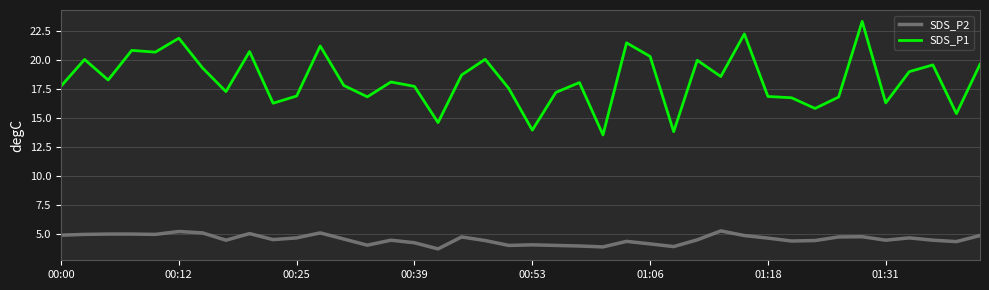

True or false: SDS_P1 and SDS_P2 intersect in this chart.

False